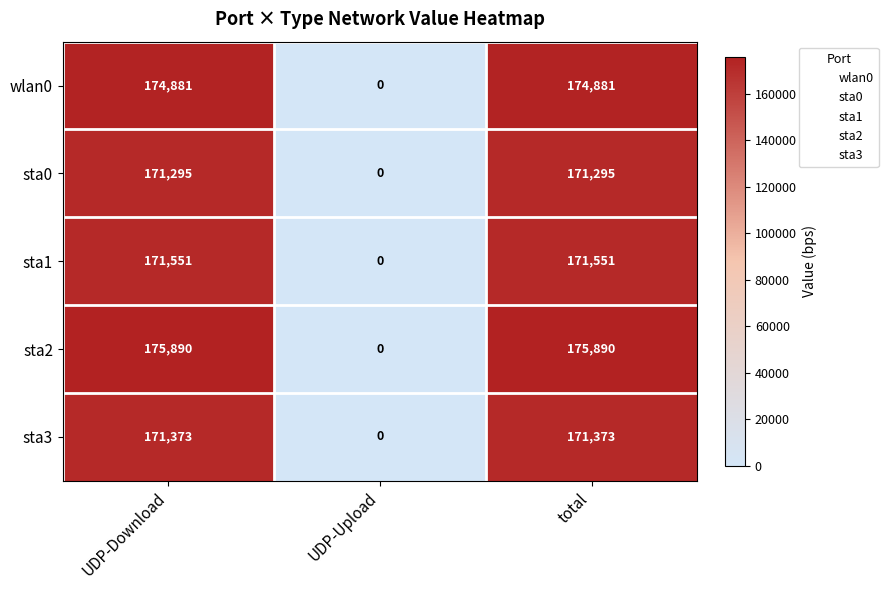

How many positive values does the sta1 series have?

2